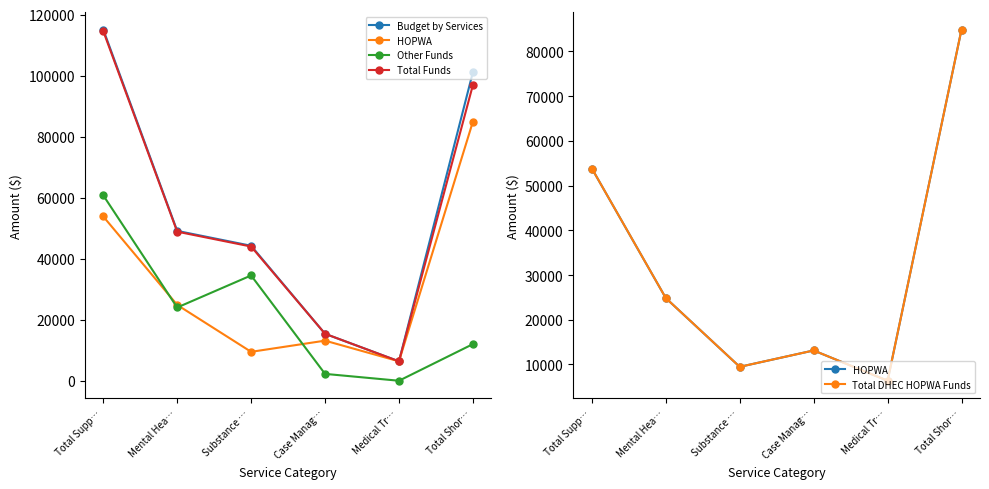

At which label is Other Funds closest to 30375?

Substance …